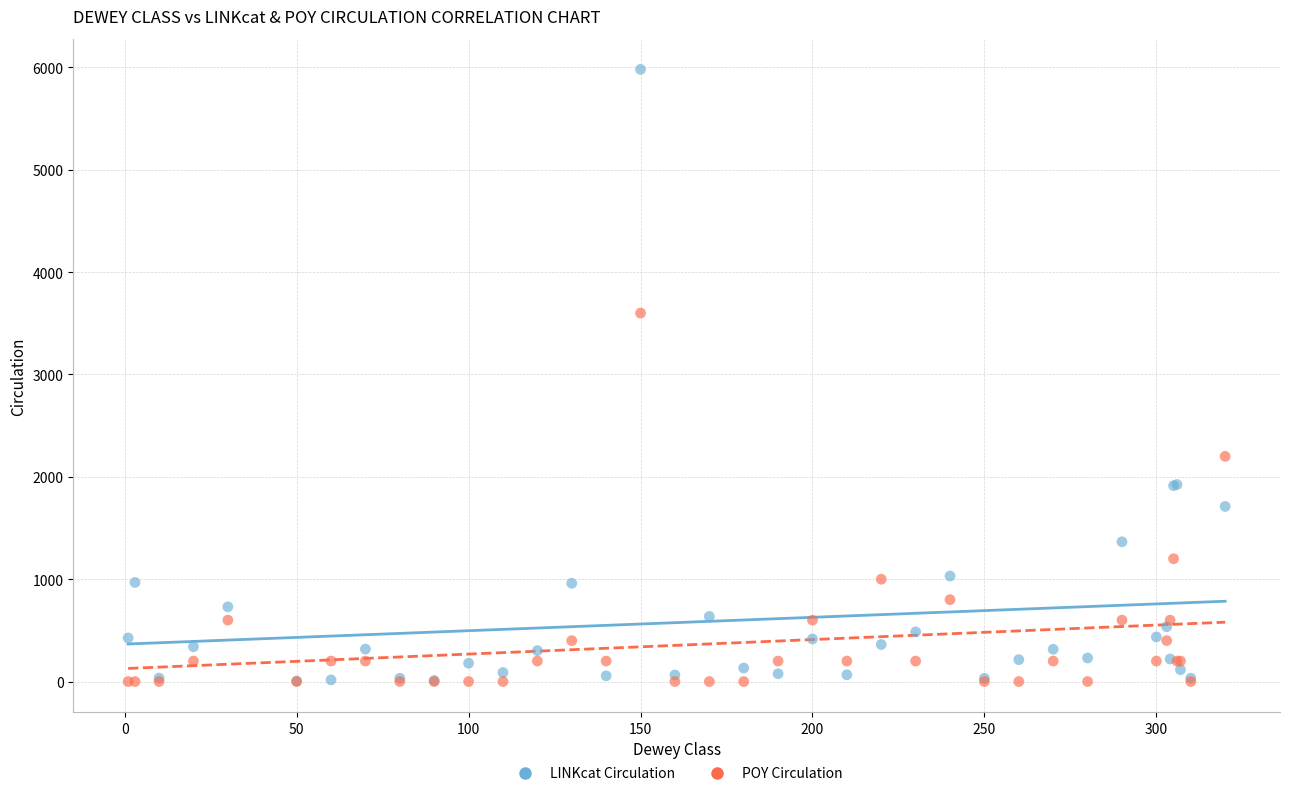

Across all series, what Y value is closest to 2990?

3600